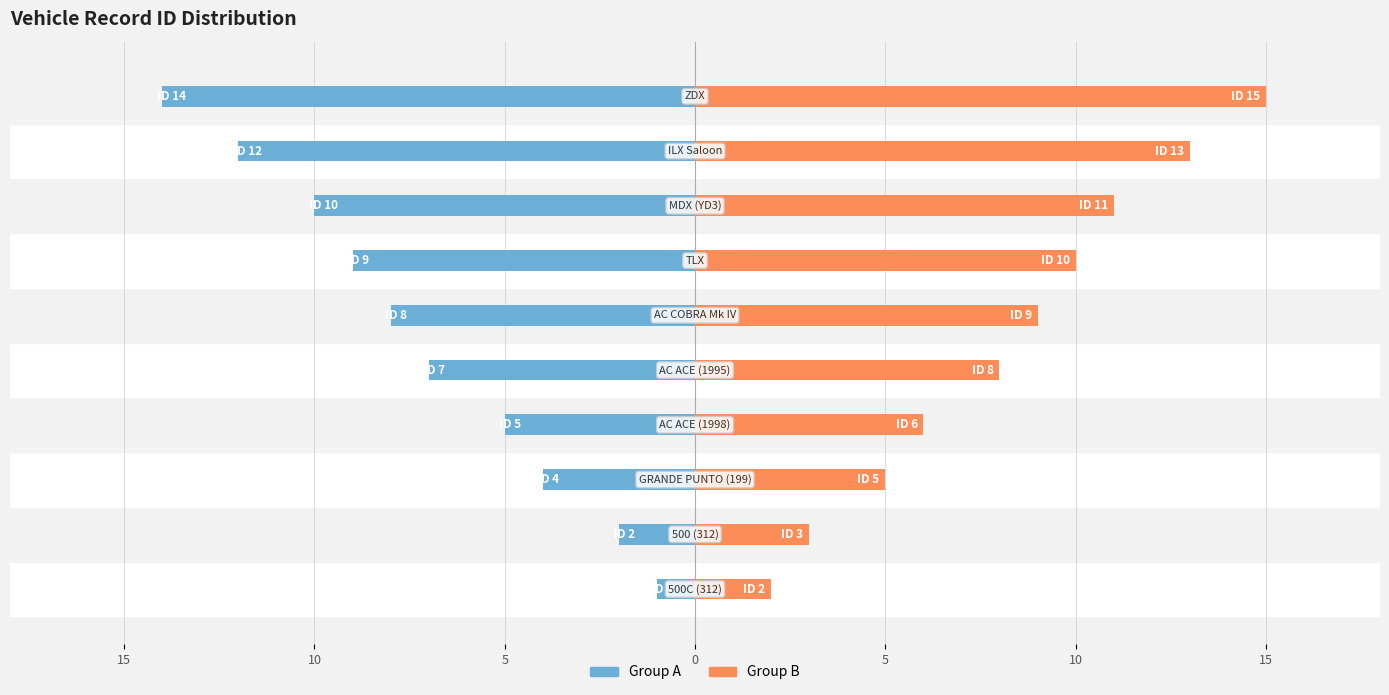

Which series has the largest total across all categories?

Group B